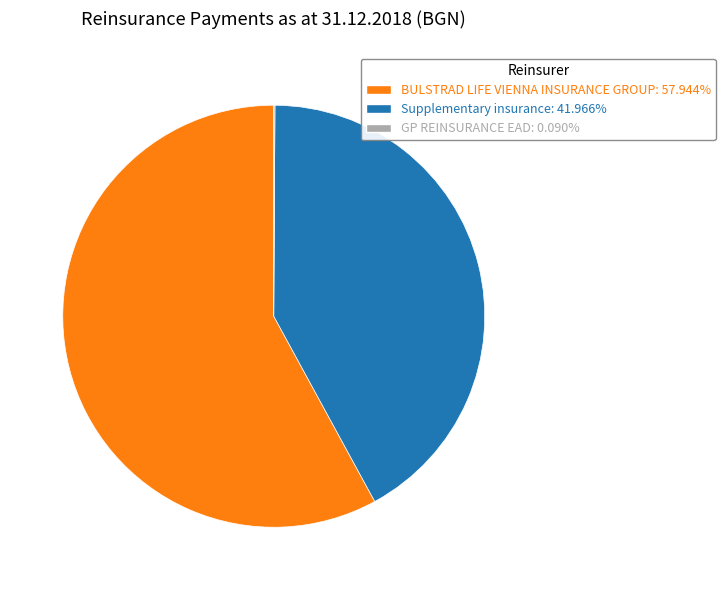

True or false: BULSTRAD LIFE VIENNA INSURANCE GROUP accounts for 58% of the total.

True